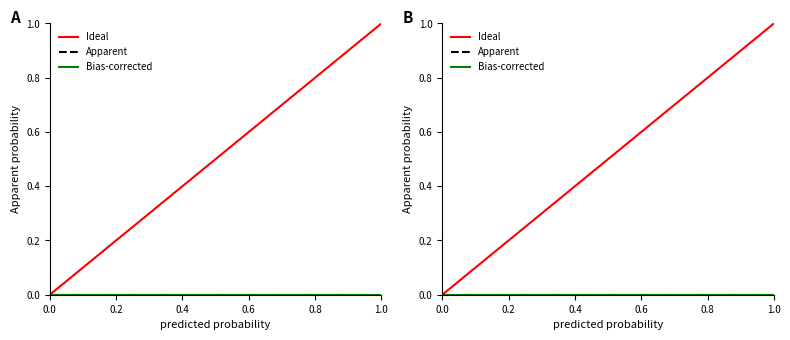

Reading left to right, list all the values displayed in this chart.

Ideal: 0	1
Apparent: 0	0
Bias-corrected: 0	0